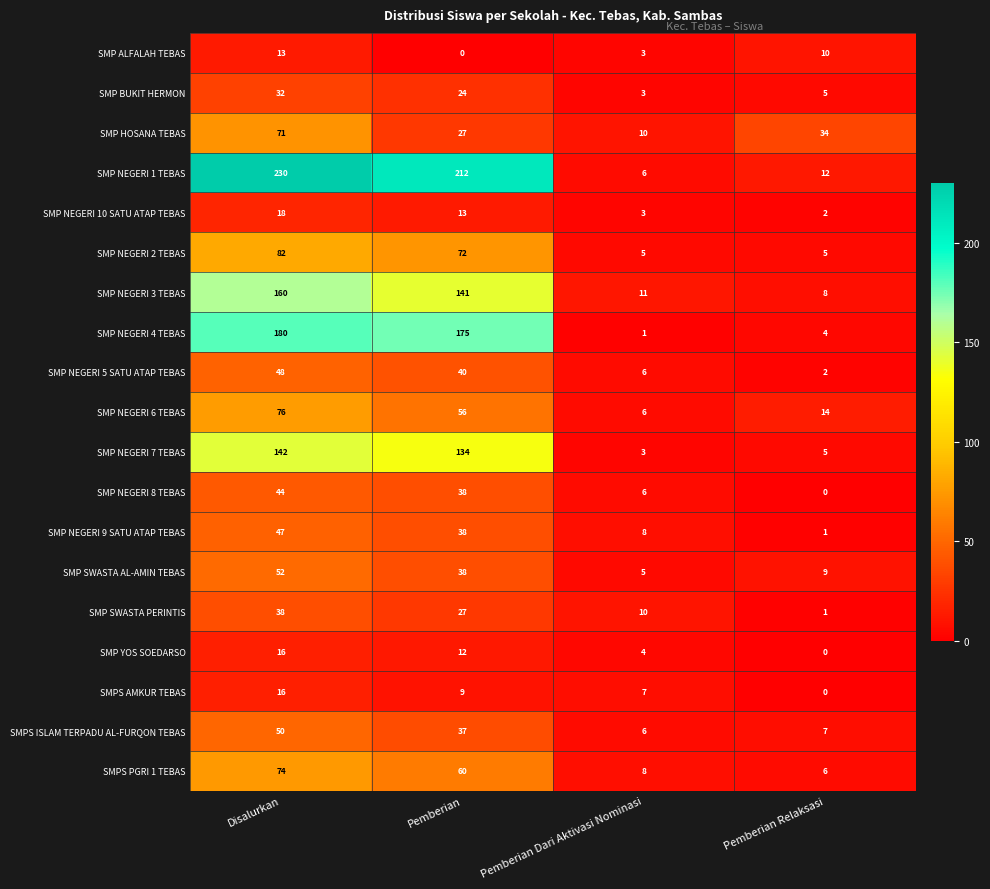

Which series changed the most between Disalurkan and Pemberian Dari Aktivasi Nominasi?

SMP NEGERI 1 TEBAS